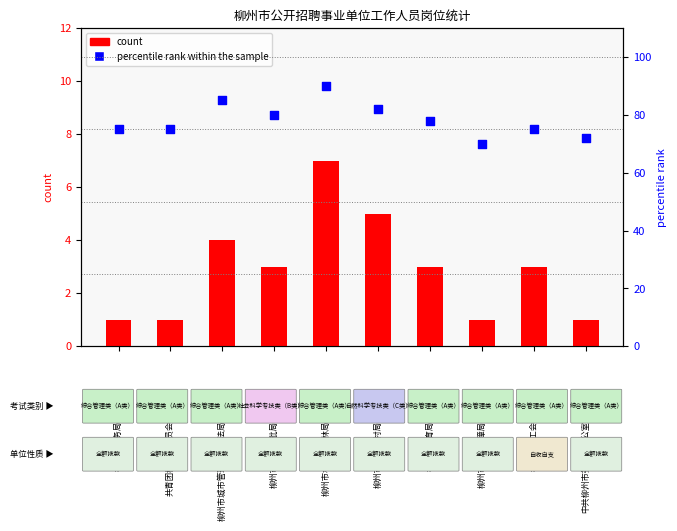

Which series contains the lowest Y value?

count